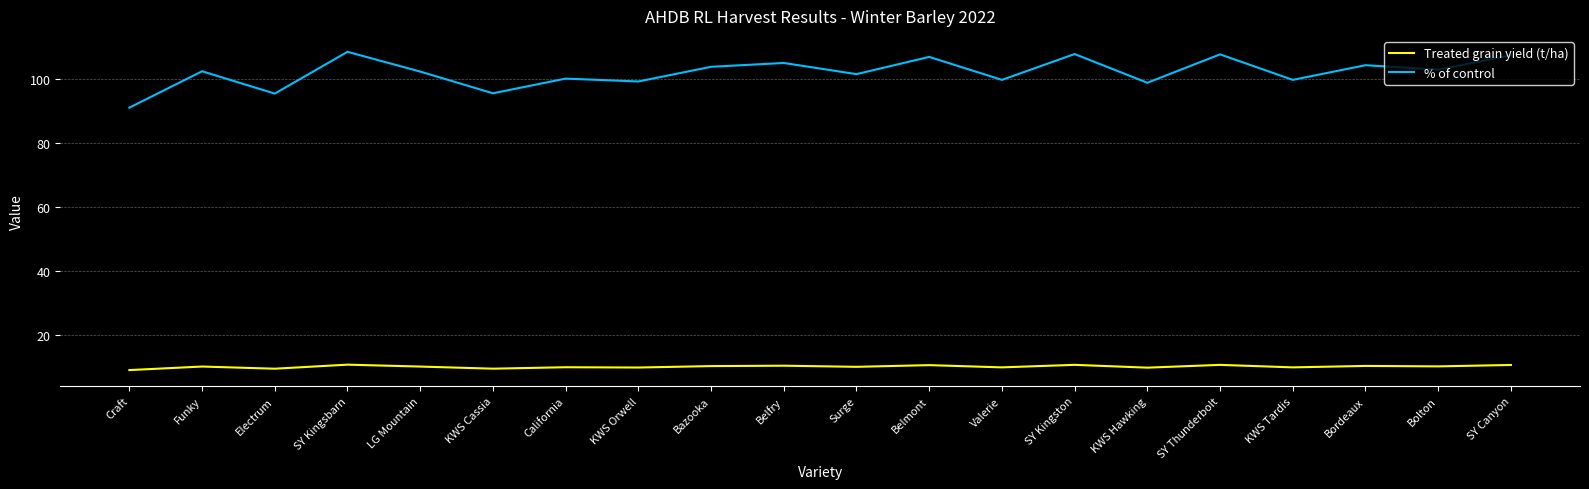

The value of Treated grain yield (t/ha) at KWS Tardis is 9.7. True or false?

True